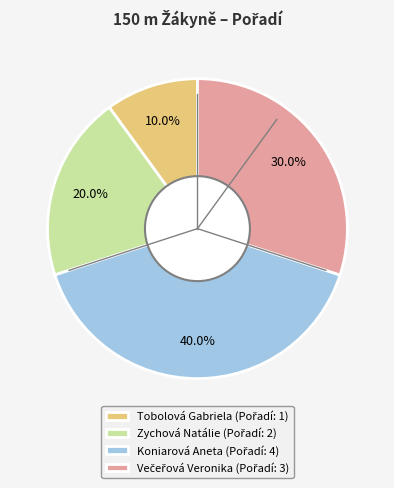

Which category has the smallest portion of the pie?

Tobolová Gabriela